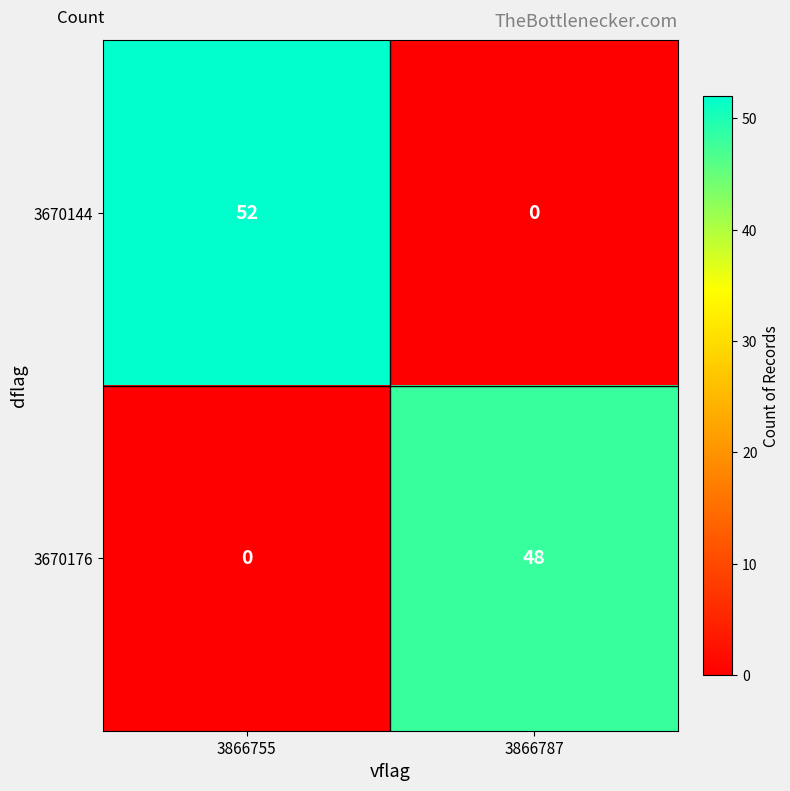

What is the difference between the maximum and minimum values in the 3670176 series?

48